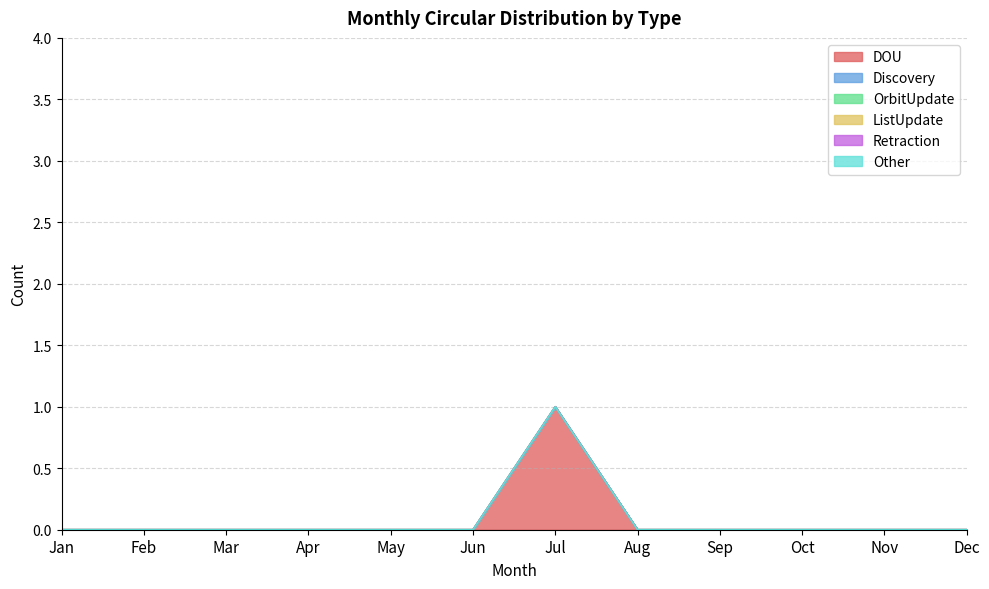

Reading right to left, list all the values displayed in this chart.

DOU: 0	0	0	0	0	1	0	0	0	0	0	0
Discovery: 0	0	0	0	0	0	0	0	0	0	0	0
OrbitUpdate: 0	0	0	0	0	0	0	0	0	0	0	0
ListUpdate: 0	0	0	0	0	0	0	0	0	0	0	0
Retraction: 0	0	0	0	0	0	0	0	0	0	0	0
Other: 0	0	0	0	0	0	0	0	0	0	0	0